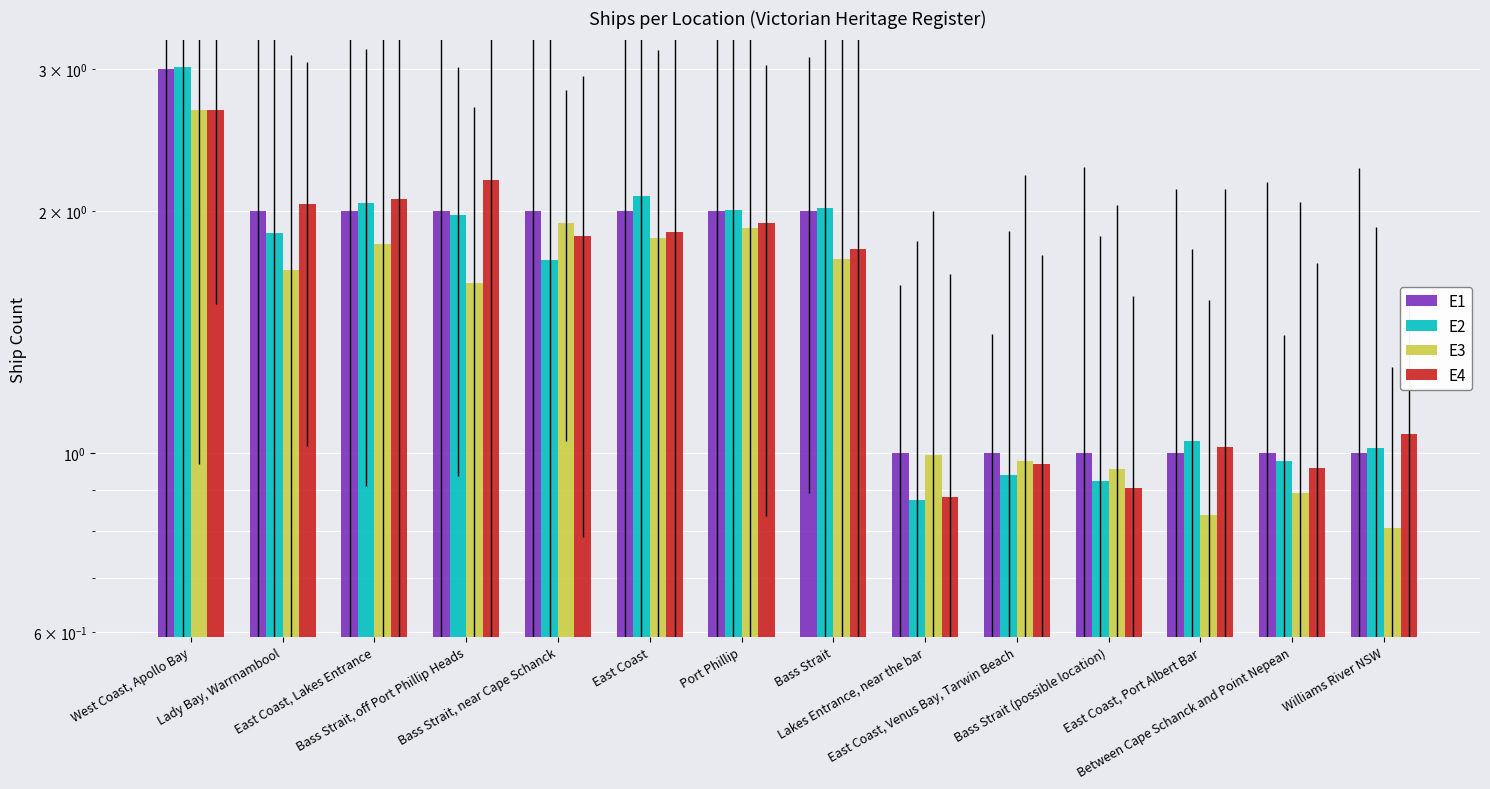

At how many categories does at least one series exceed 1?

10